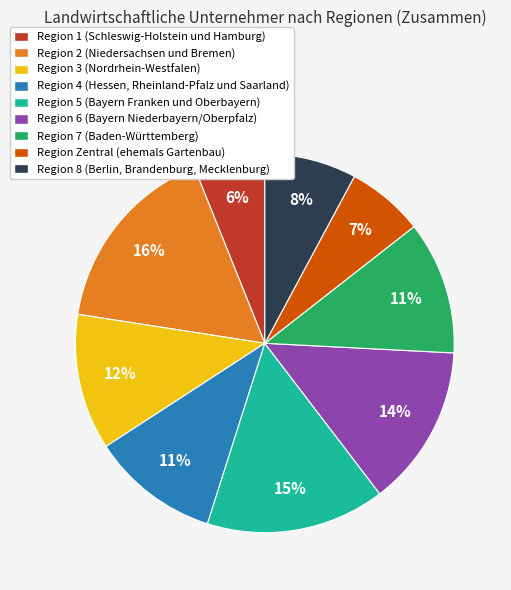

To the nearest percent, what is the average slice percentage?

11%